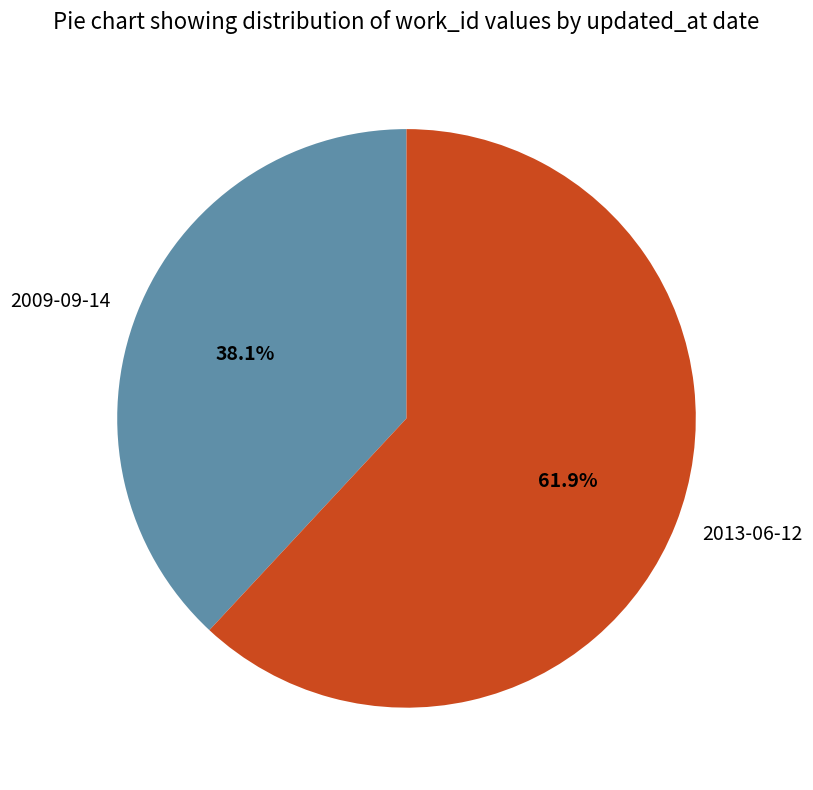

Between 2009-09-14 and 2013-06-12, which is larger?

2013-06-12